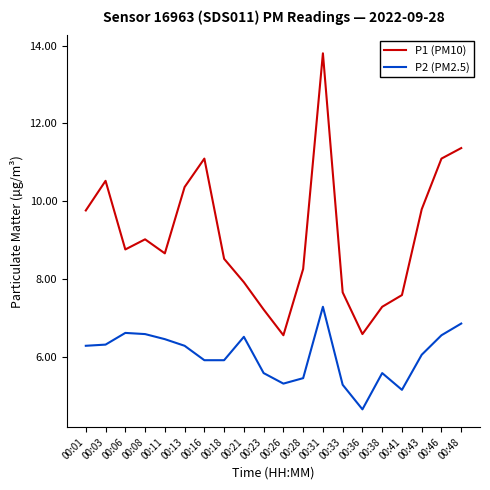

How many interior local peaks does the P2 (PM2.5) series have?

4